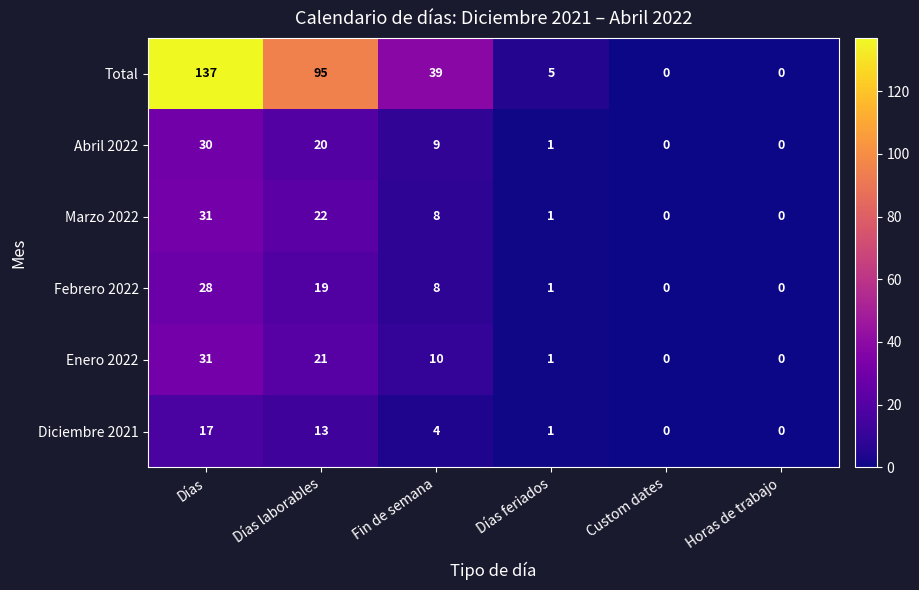

What is the sum of all Abril 2022 values?

60